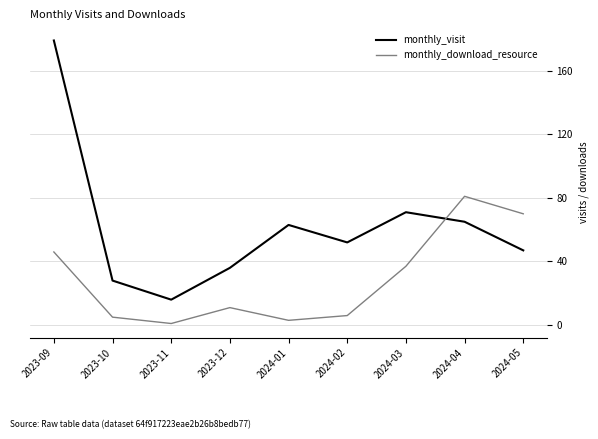

Which series changed the most between 2023-10 and 2024-01?

monthly_visit